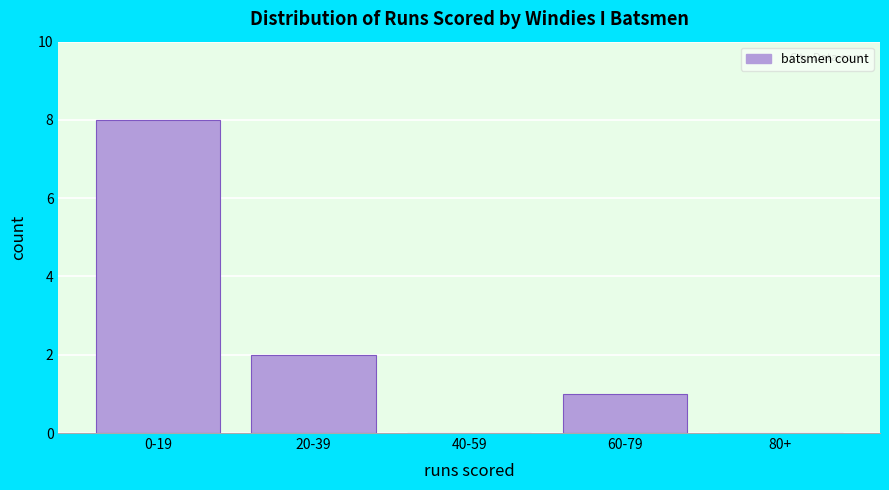

Reading left to right, list all the values displayed in this chart.

0-19=8	20-39=2	40-59=0	60-79=1	80+=0